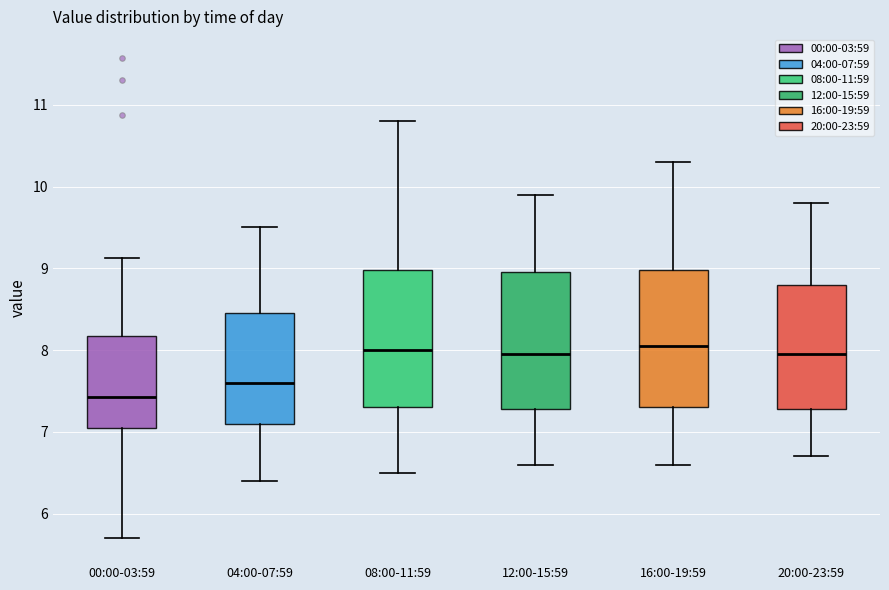

Which box has the lowest median line?

00:00-03:59